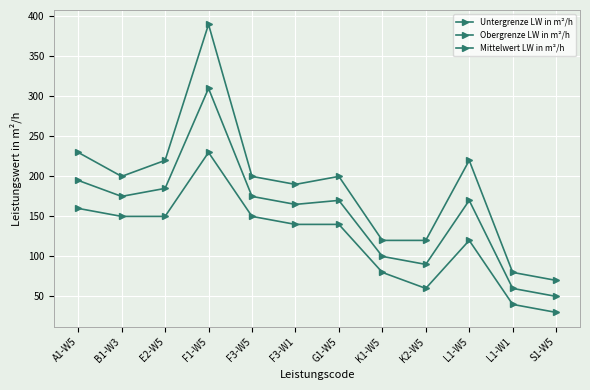

How many lines are shown in the chart?

3